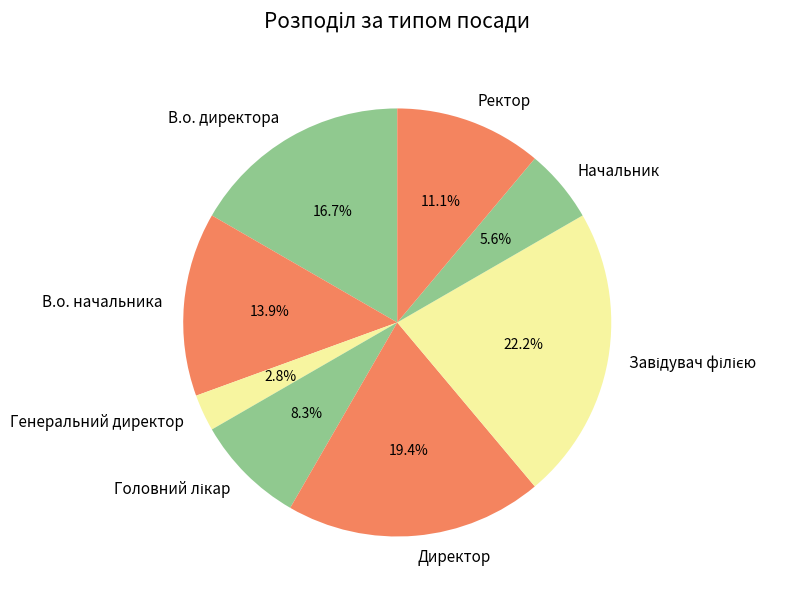

Is there a majority slice in this chart?

No